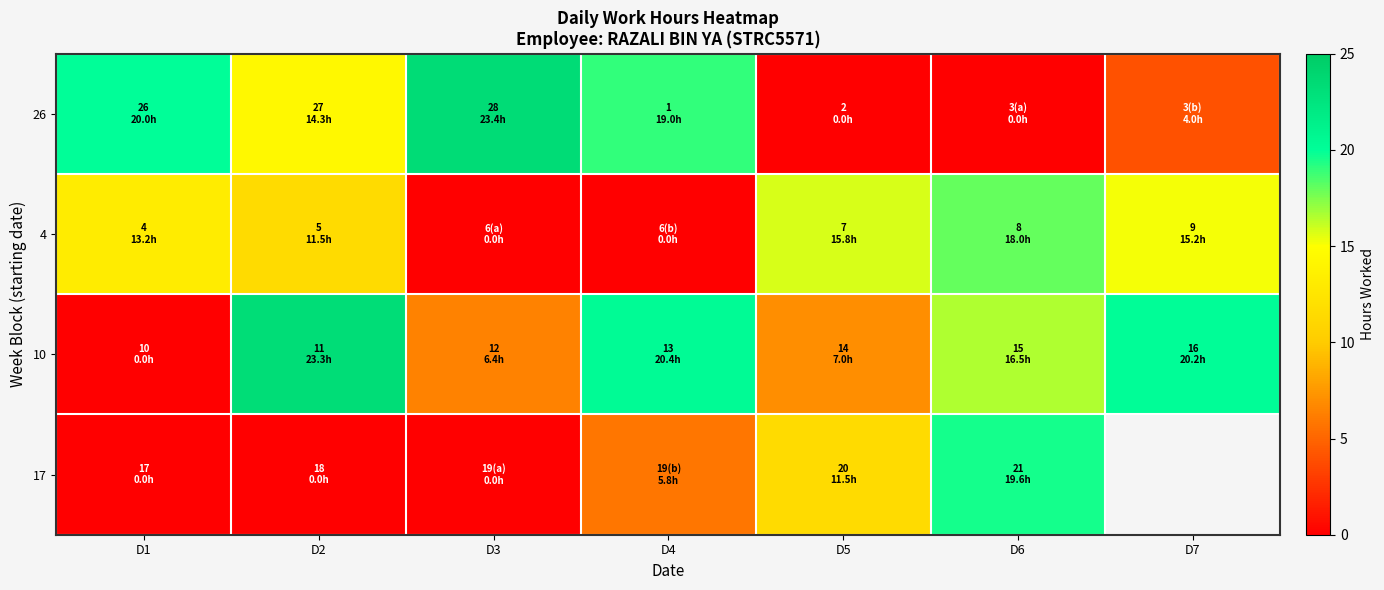

How many values in 17 are above zero?

3